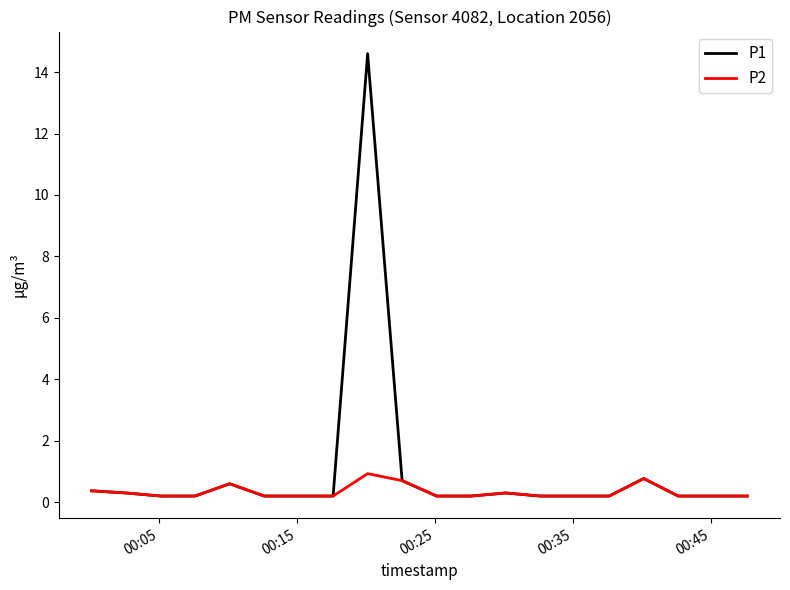

Rank the series by their maximum value, from lowest to highest.

P2, P1